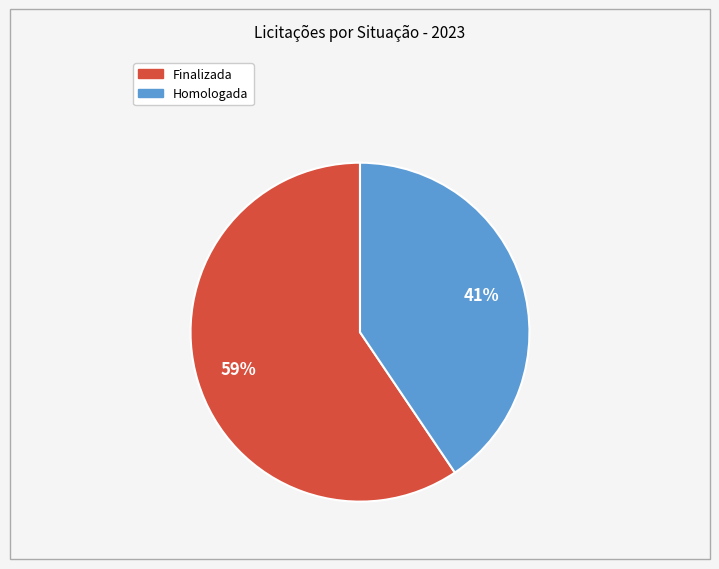

To the nearest percent, what is the average slice percentage?

50%